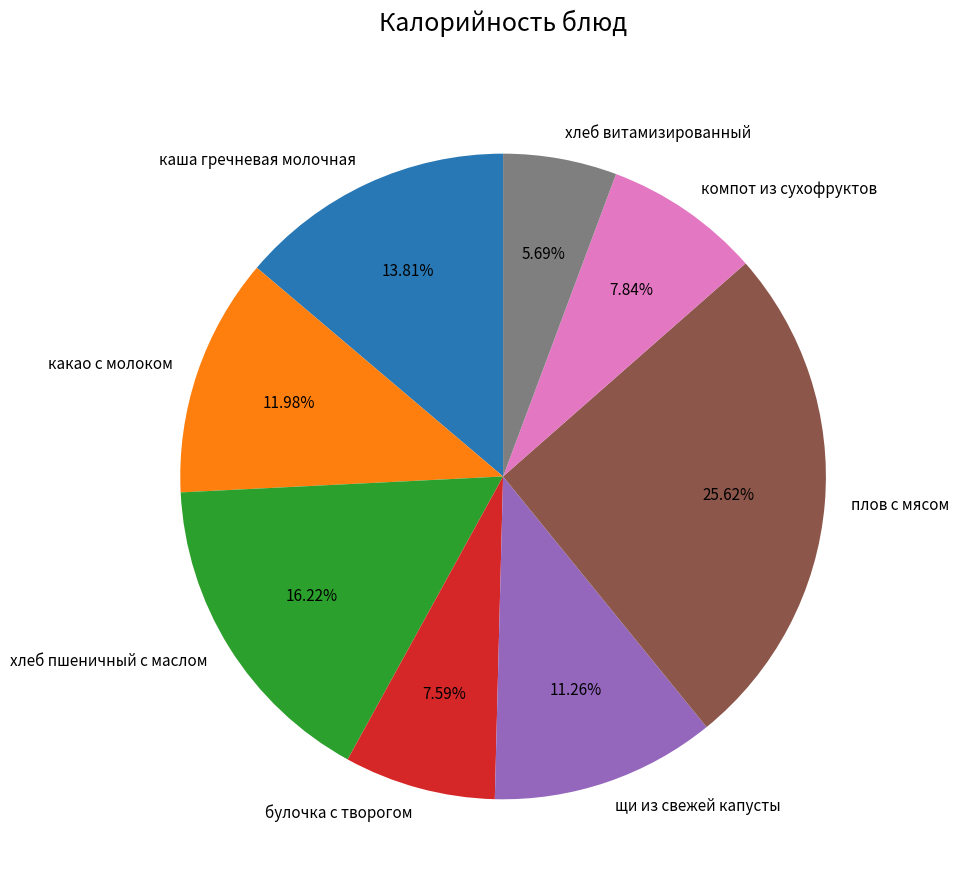

Does компот из сухофруктов account for over 50% of the chart?

No